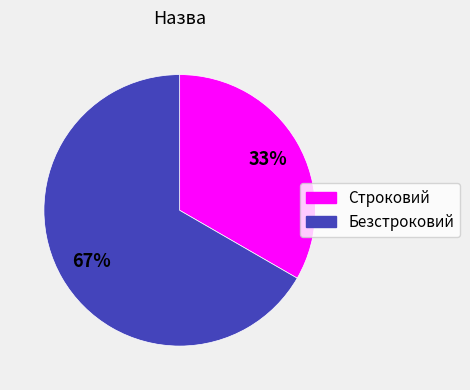

Which category has the biggest portion of the pie?

Безстроковий